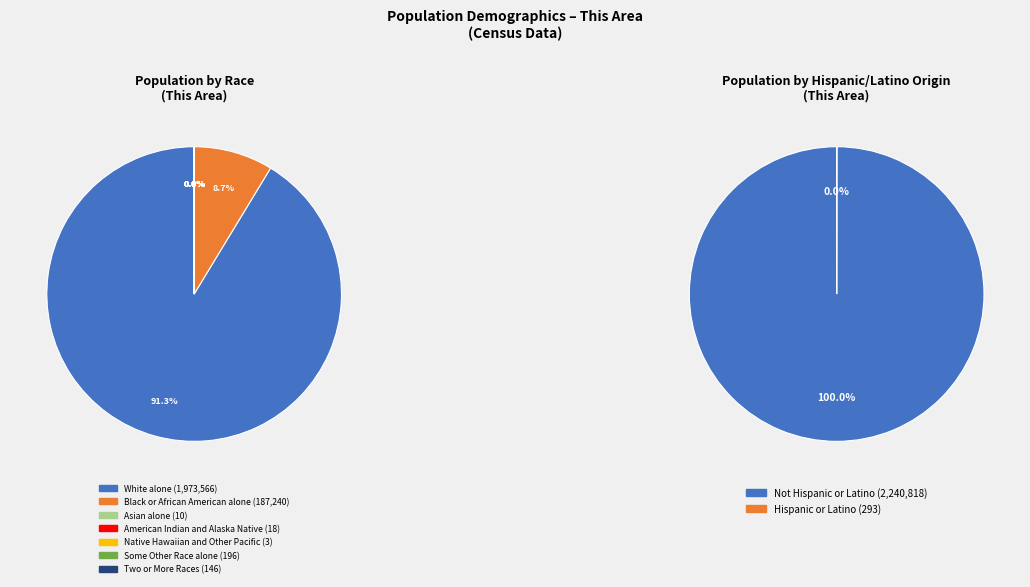

What percentage is NOT represented by Some Other Race alone?

100.0%